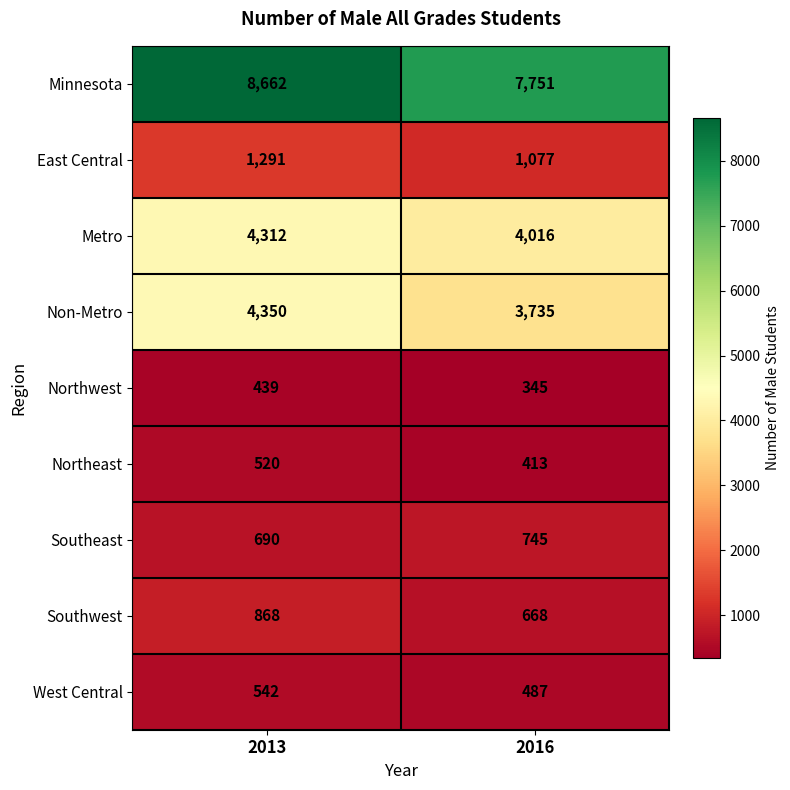

The value of Non-Metro at 2016 is 3735. True or false?

True